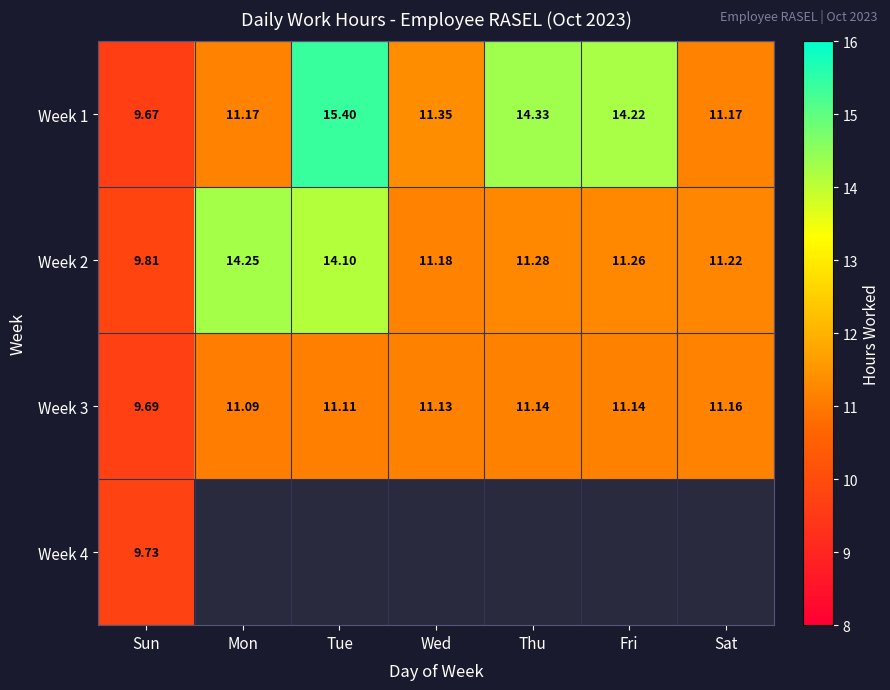

Is it true that Week 2 equals 18.5 at Fri?

False